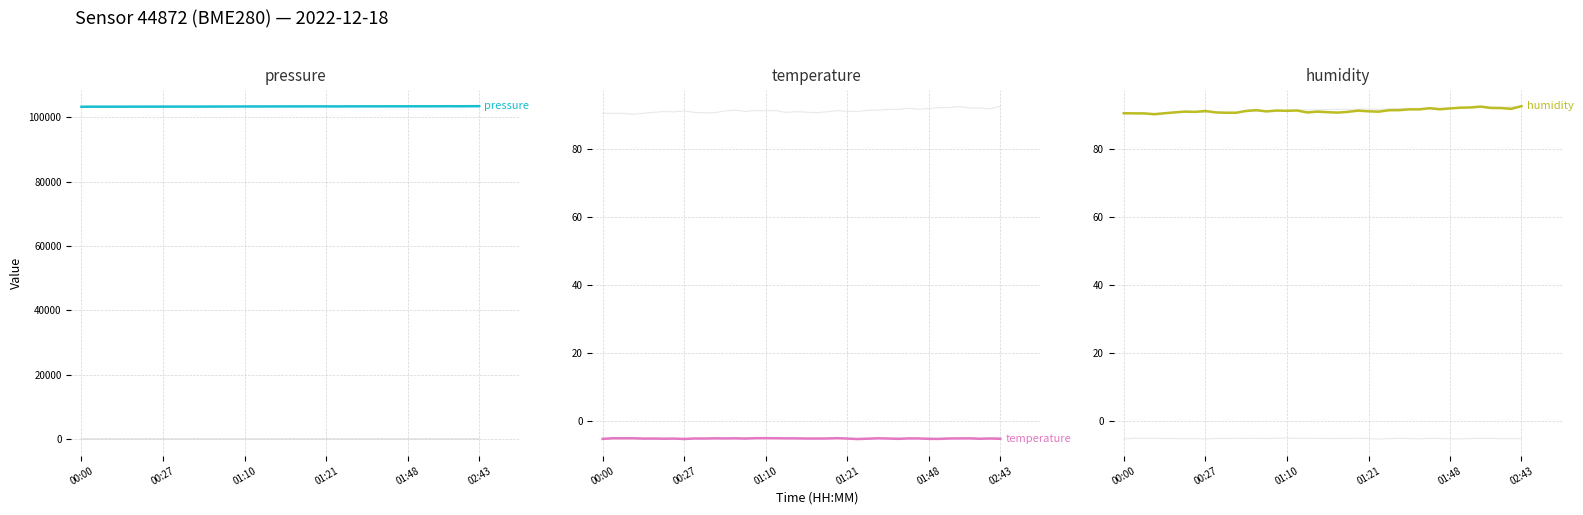

What is the sum of the temperature values at 14 and 15?

-10.1